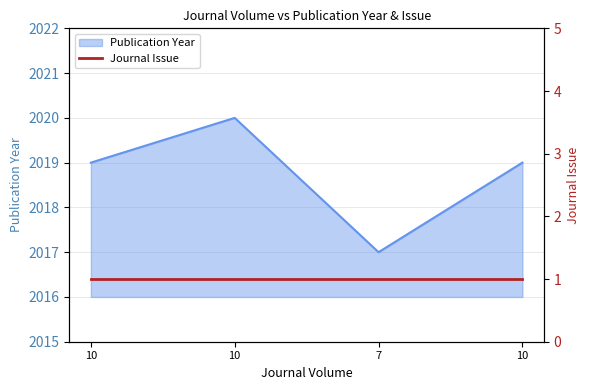

True or false: the data shows 2019 at 10.

True